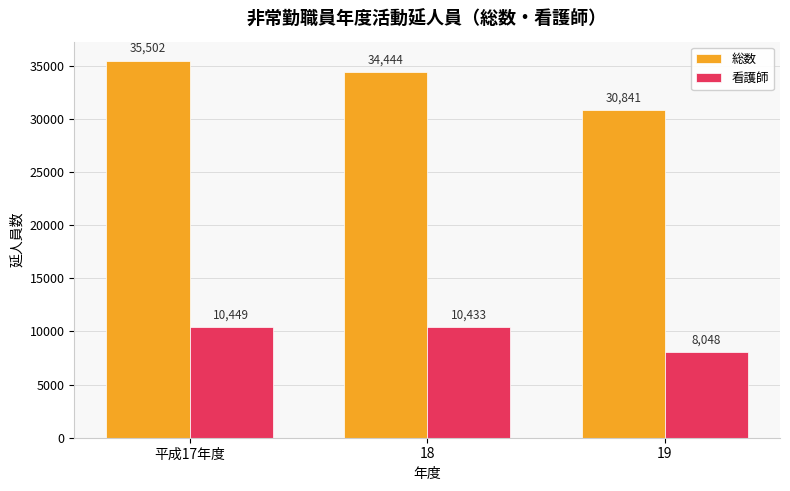

Is it true that 看護師 equals 15568 at 18?

False